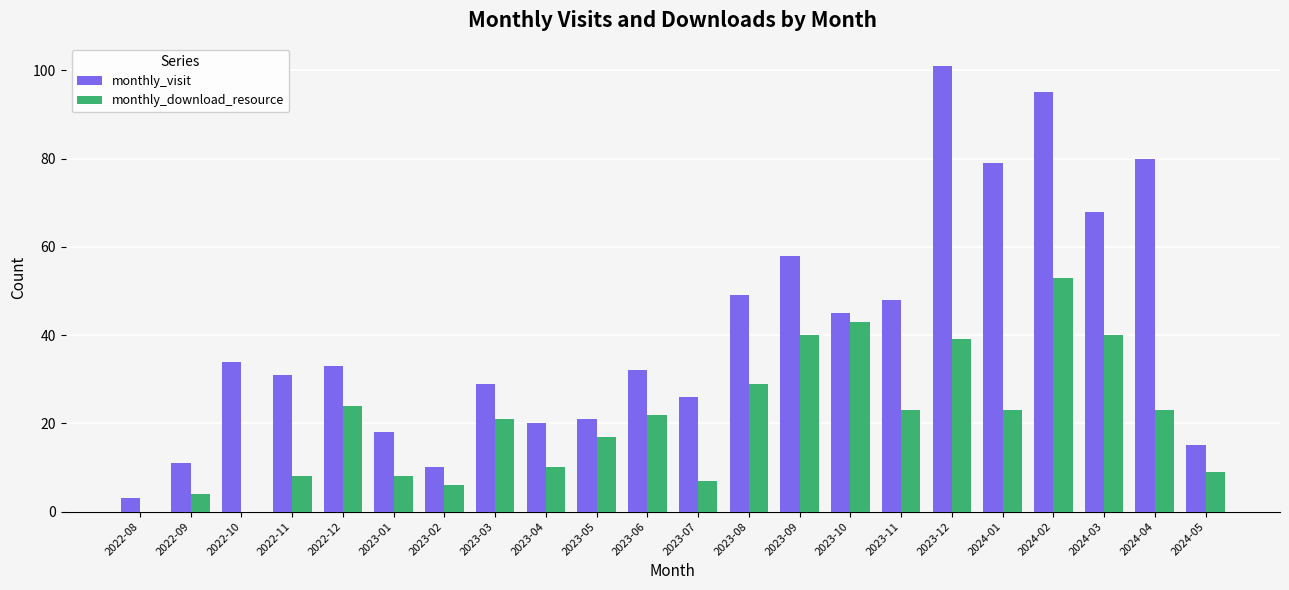

Which series changed the most between 2023-01 and 2023-12?

monthly_visit